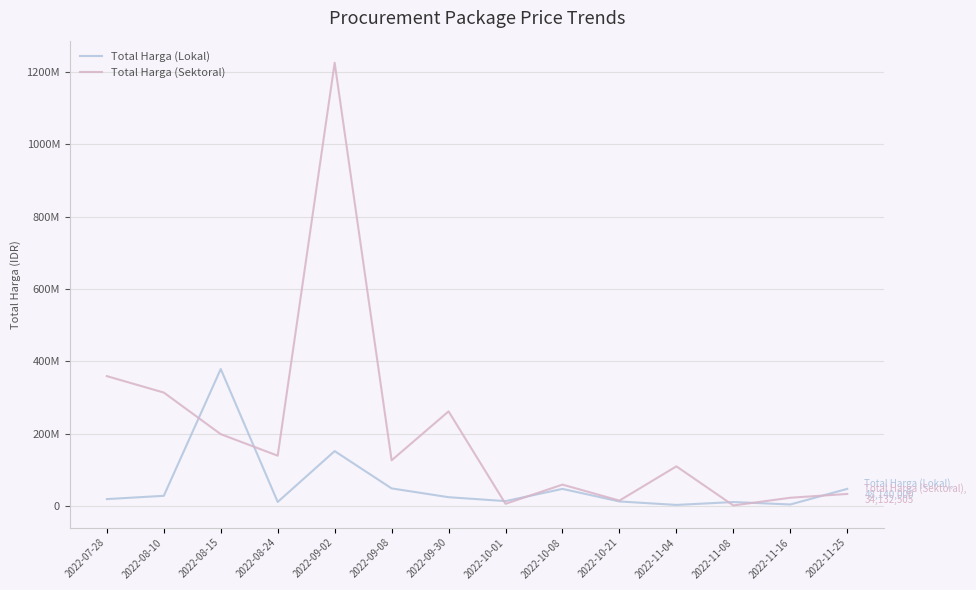

Between which two adjacent categories do Total Harga (Sektoral) and Total Harga (Lokal) first intersect?

2022-08-10 and 2022-08-15